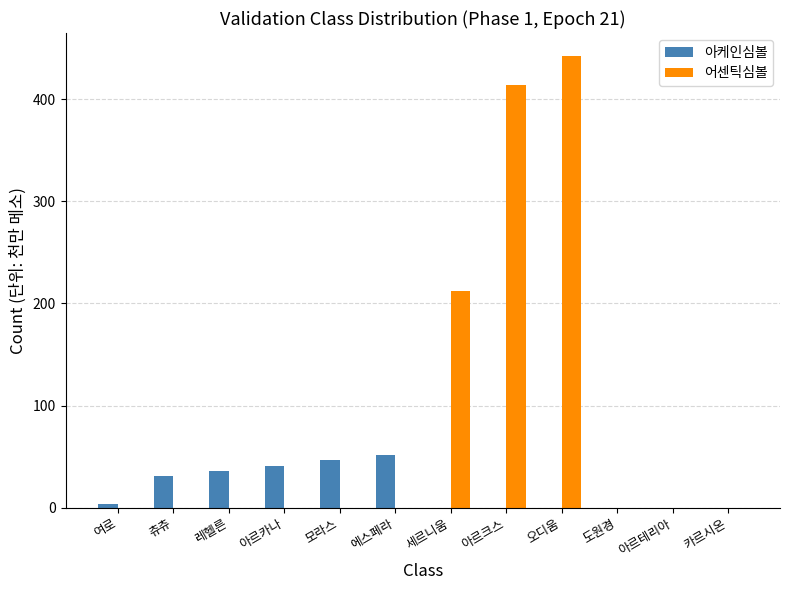

Between 츄츄 and 오디움, which series saw the biggest shift?

어센틱심볼